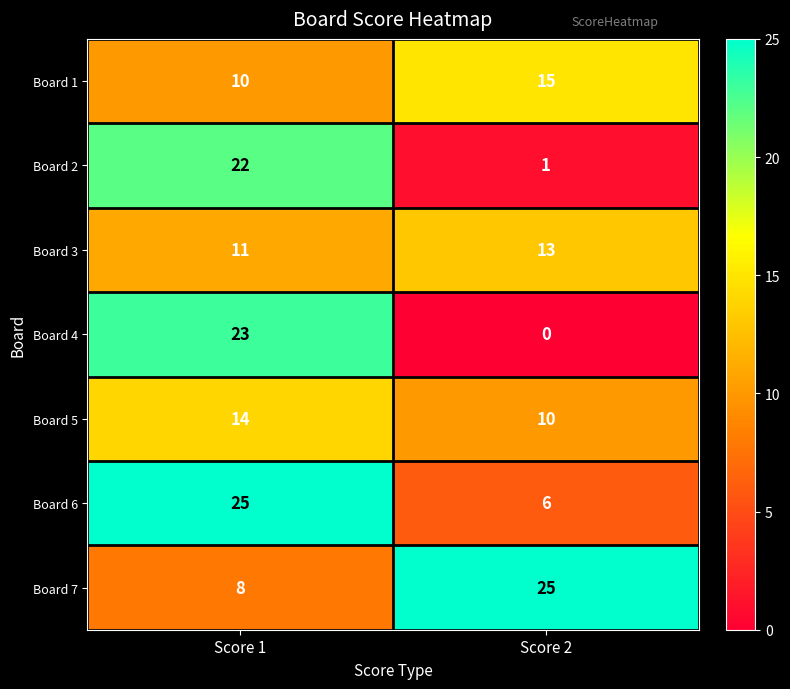

Which series has the largest range (max minus min)?

Board 4